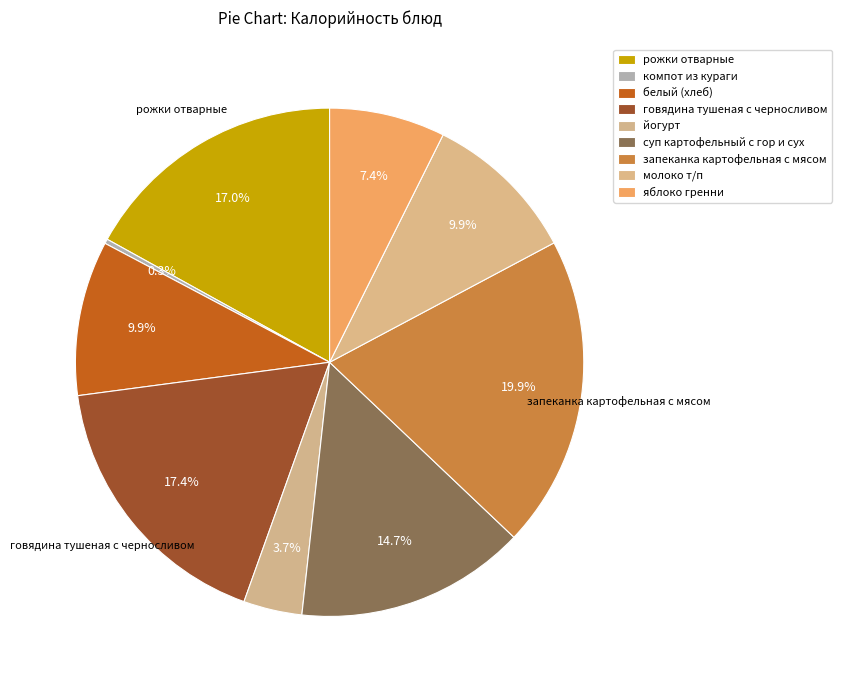

Which slice is the smallest?

компот из кураги